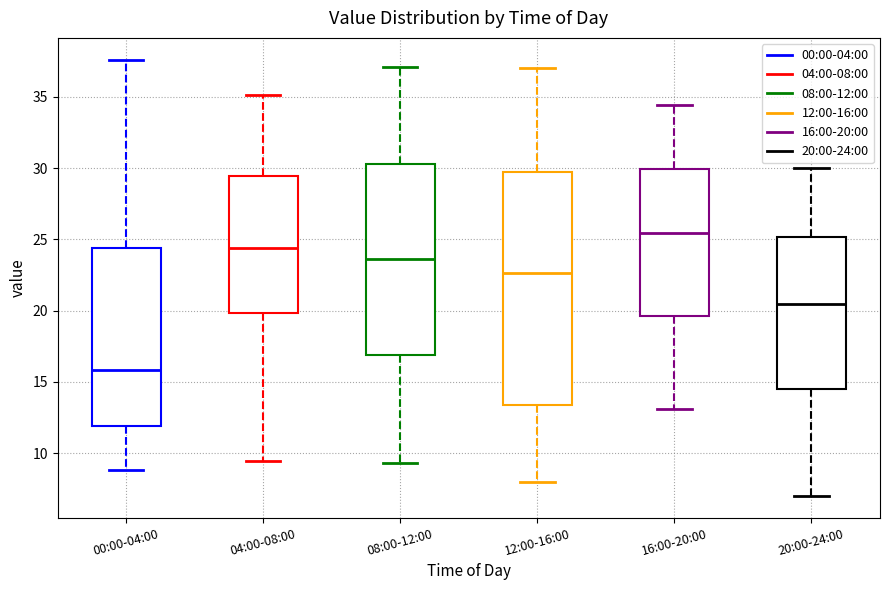

Which box is the tallest, from its lower edge to its upper edge?

12:00-16:00